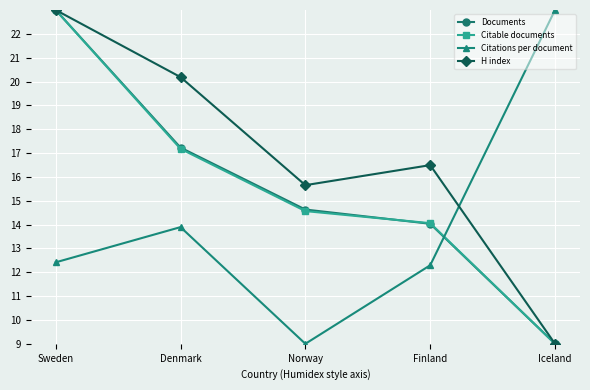

At which category is the sum across all series the highest?

Sweden